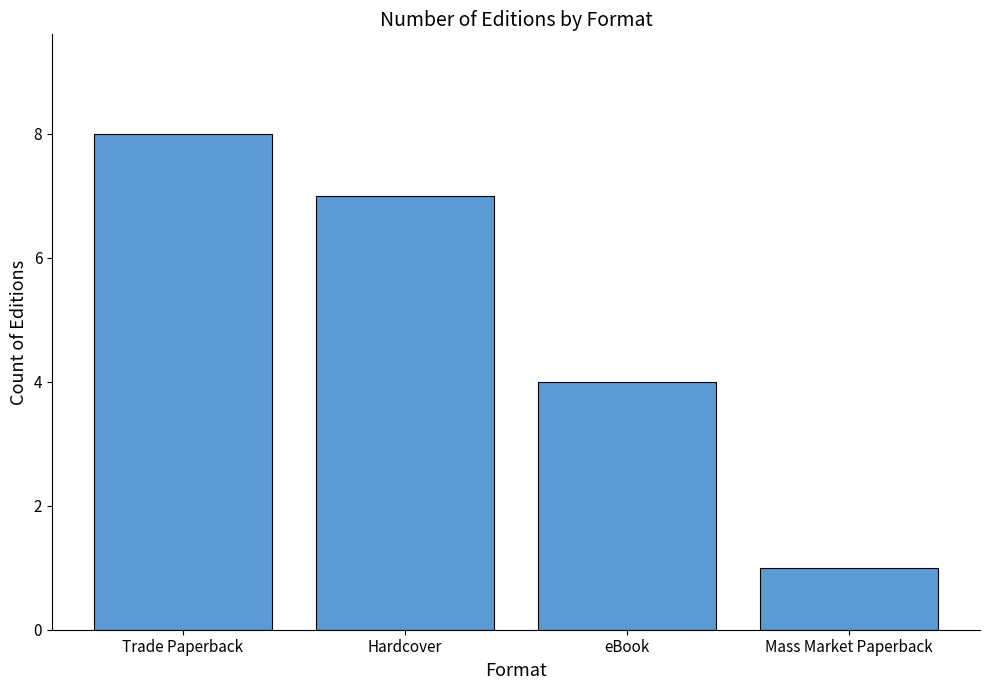

Between Hardcover and Mass Market Paperback, which is larger?

Hardcover